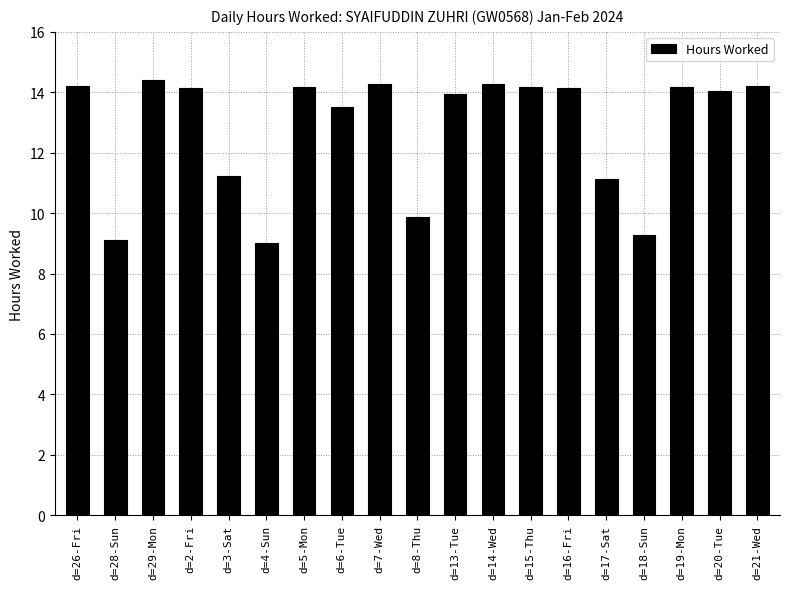

How many data points does each series have?

19